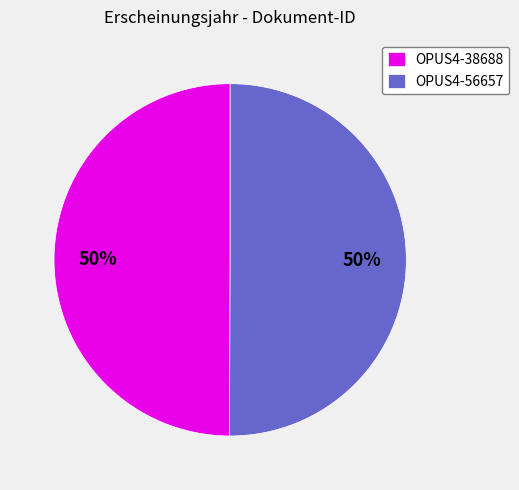

To the nearest percent, what percentage of the pie is OPUS4-38688?

50%